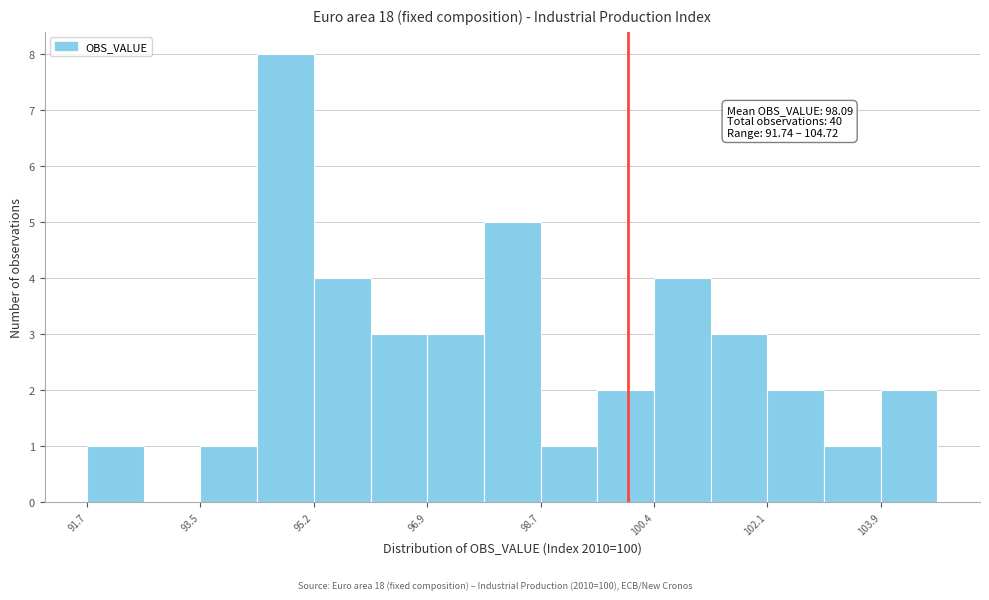

Which range on the x-axis has the tallest bar?

94.4 to 95.2